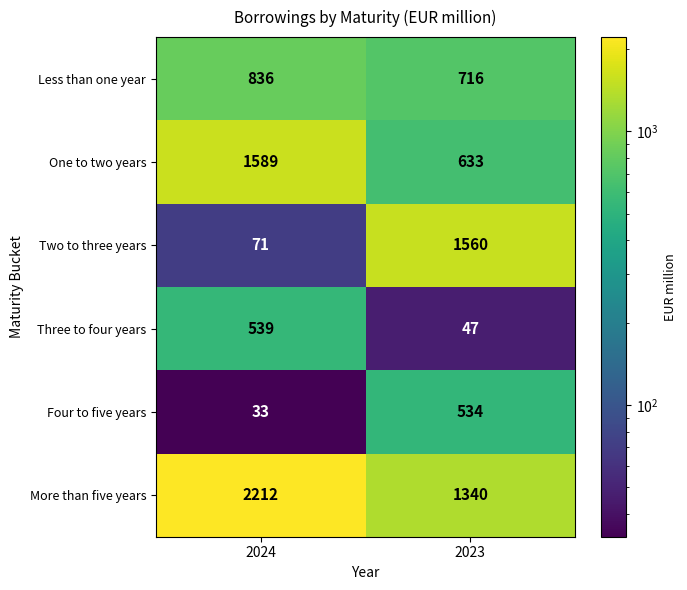

Is it true that Less than one year equals 1140 at 2023?

False